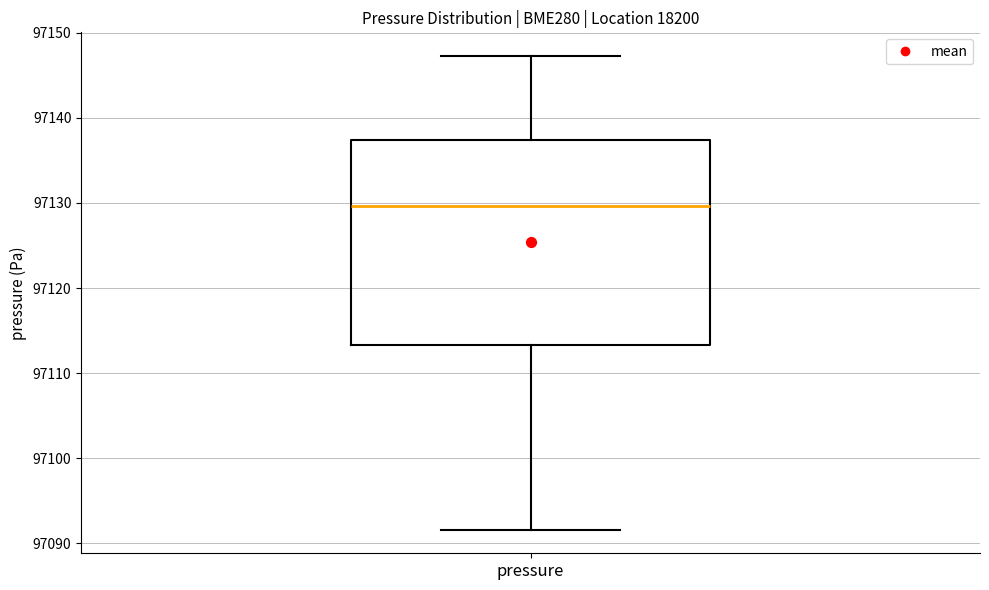

Where does the upper whisker of the box for pressure end on the y-axis? The values are not printed on the chart, so give them approximately, as read against the axis.

97147